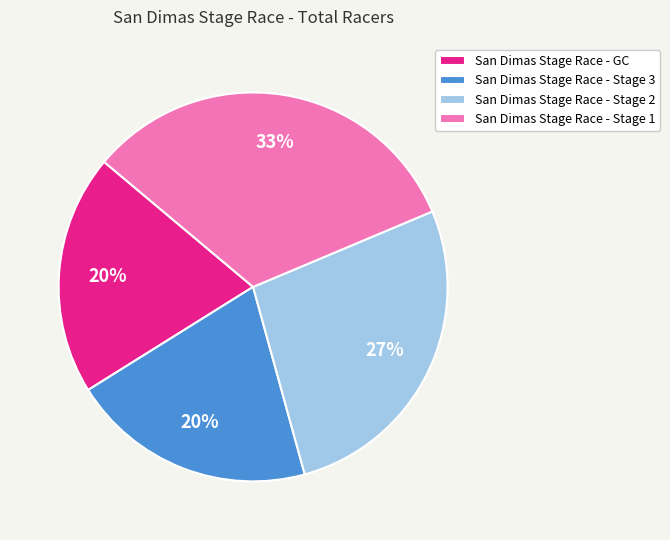

Does any single category account for the majority?

No